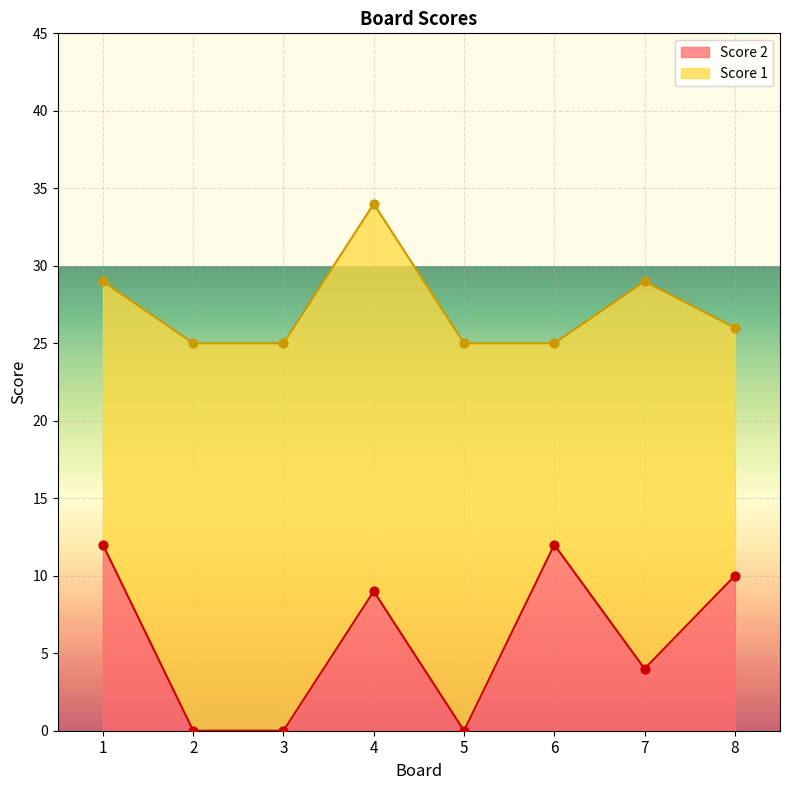

Which has a higher value, 2 or 1?

1